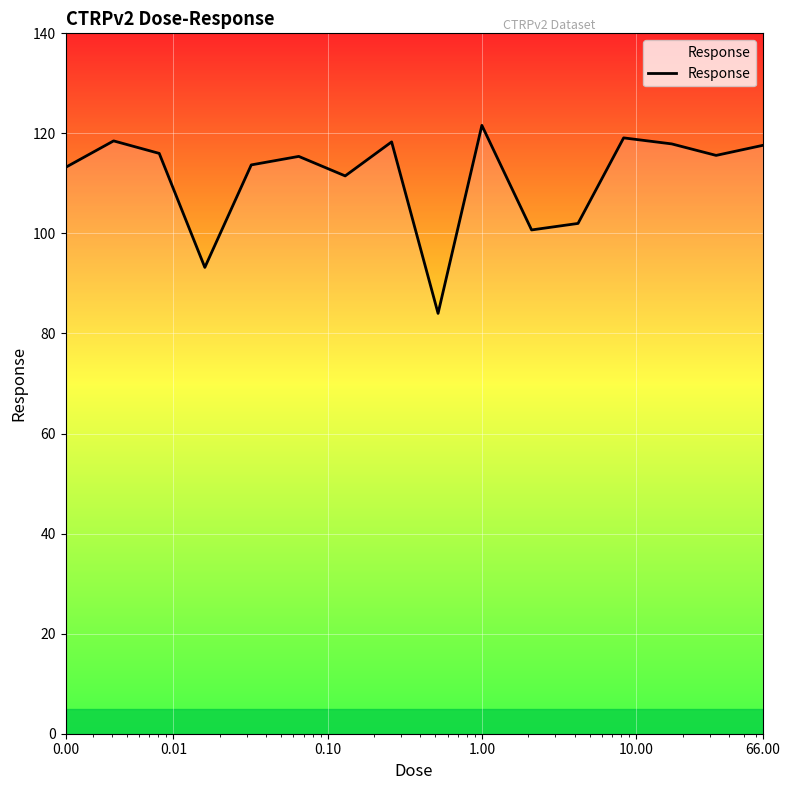

What is the difference between the maximum and minimum values?

37.6